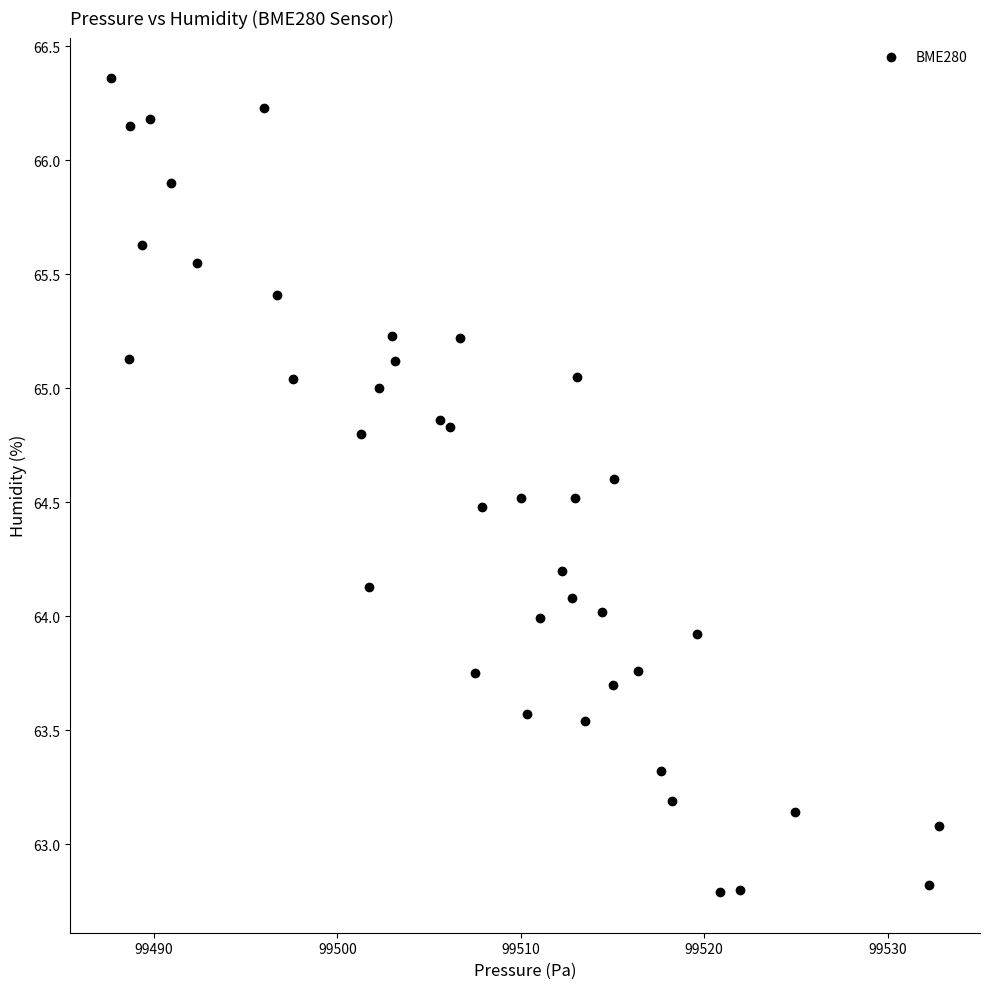

What is the range of X values (max minus min)?

45.1